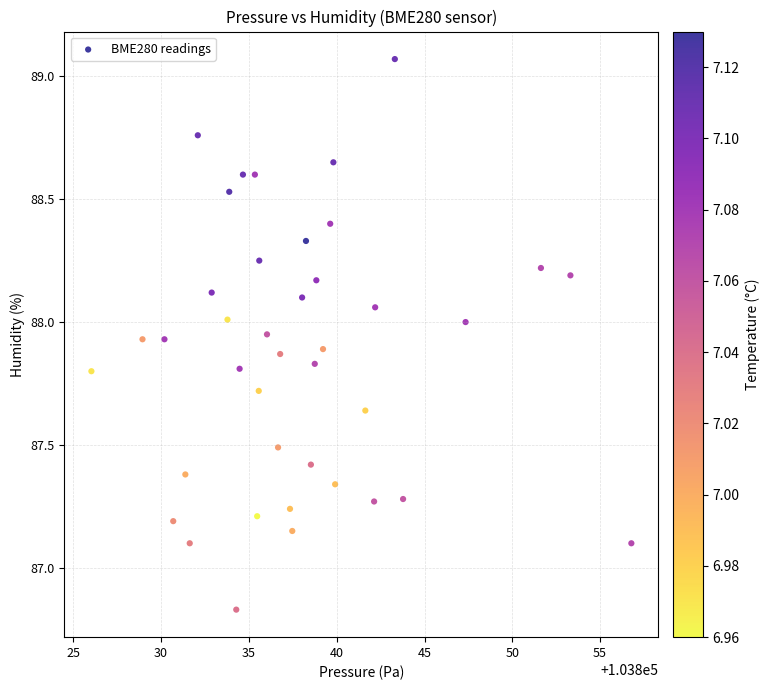

What is the range of Y values (max minus min)?

2.2